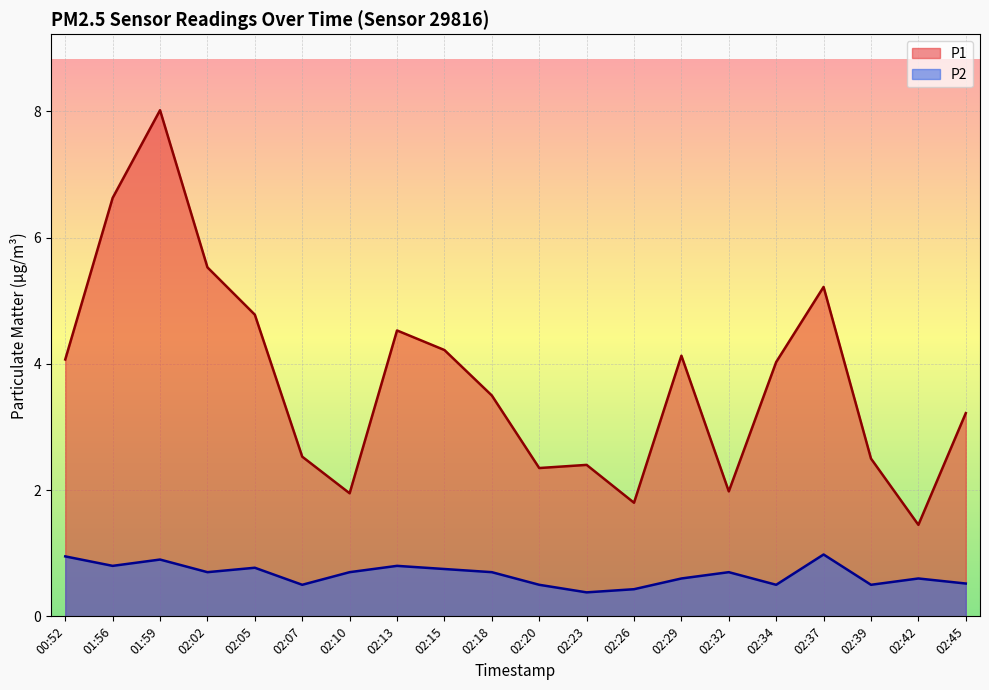

At how many categories does at least one series exceed 3?

12